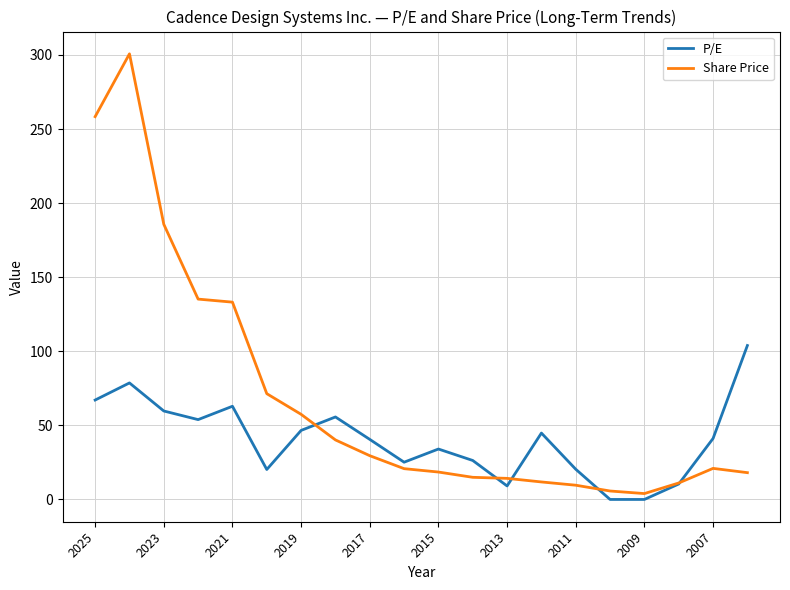

Which series has the largest range (max minus min)?

Share Price